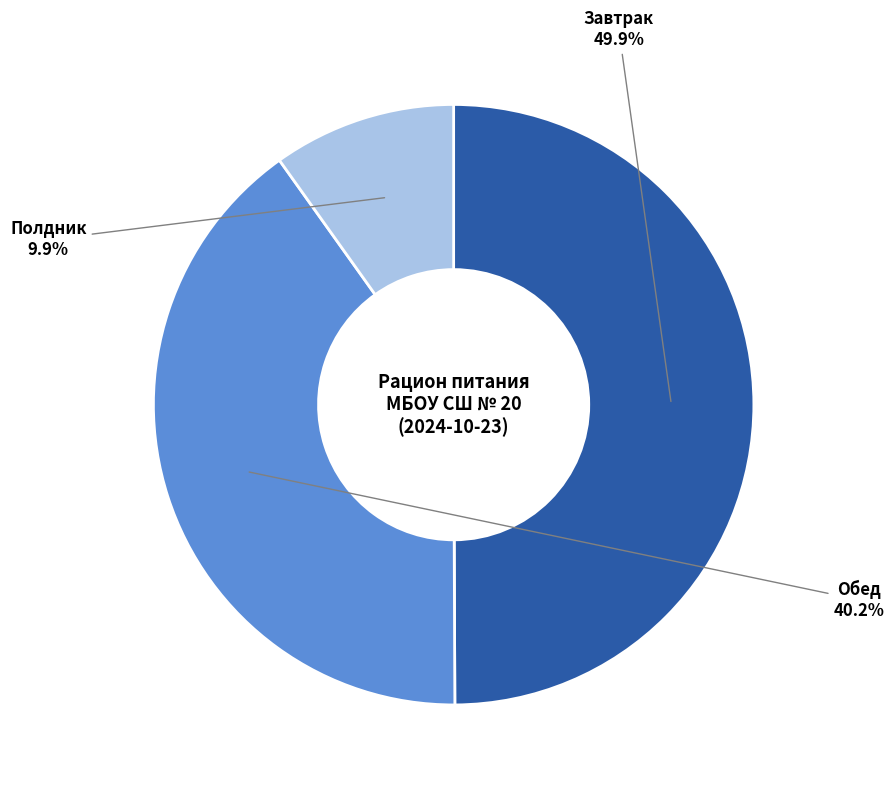

How many segments does this pie chart have?

3